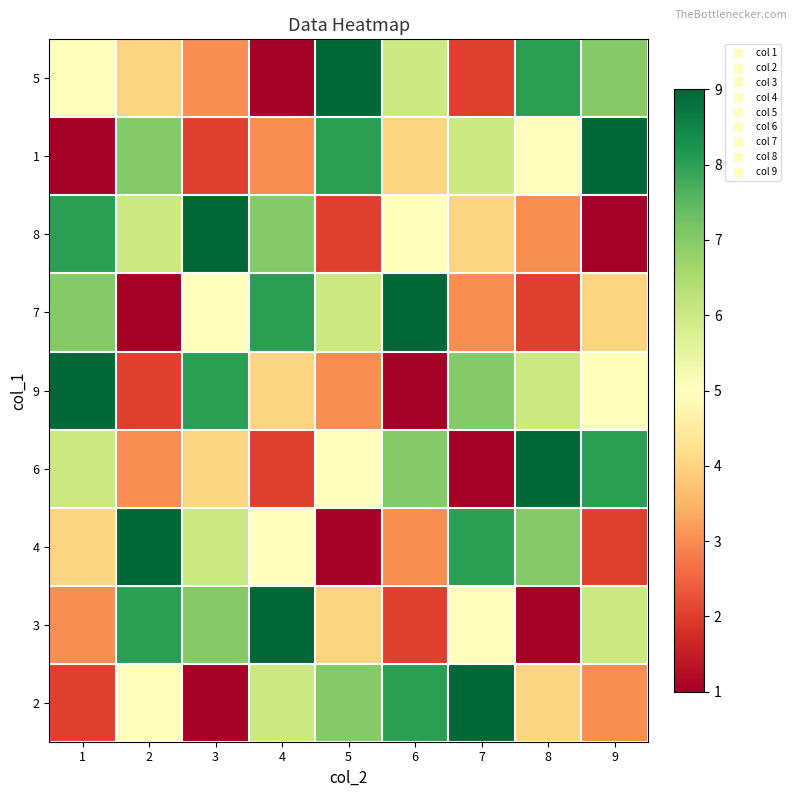

At which category is the sum across all series the highest?

1